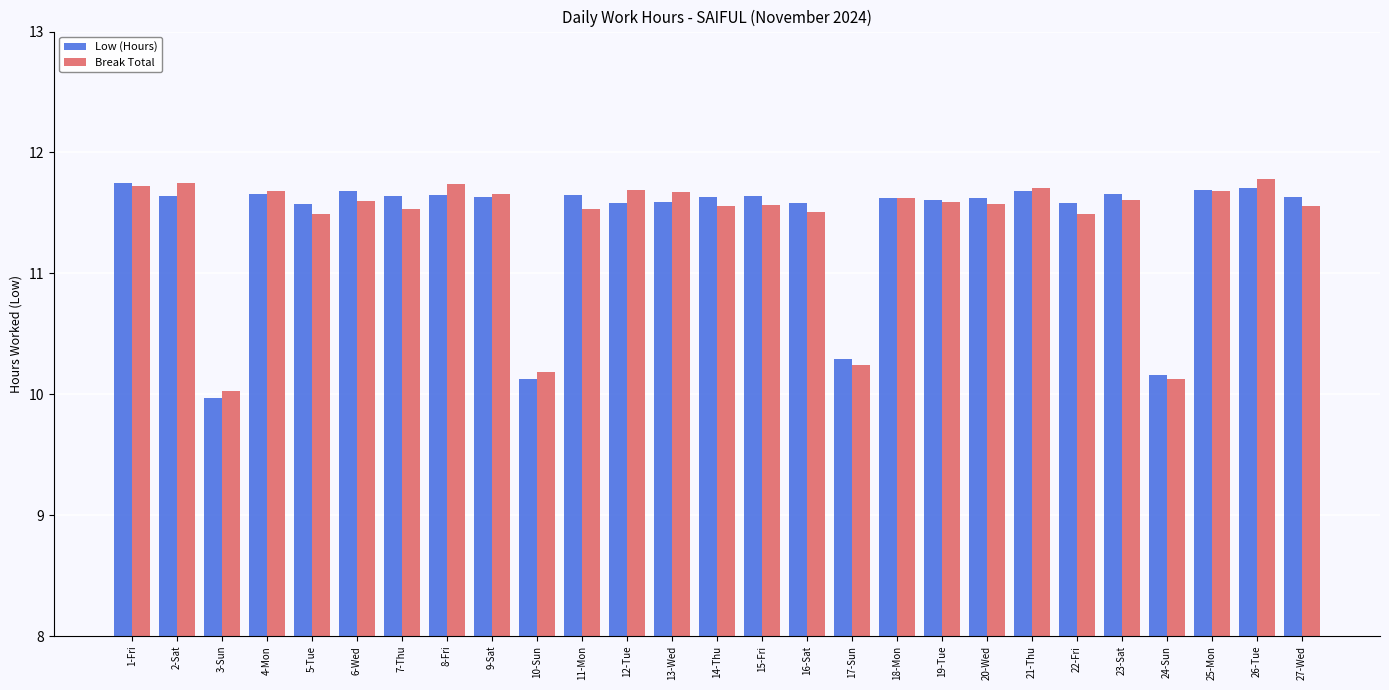

Between 5-Tue and 15-Fri, which series saw the biggest shift?

Break Total